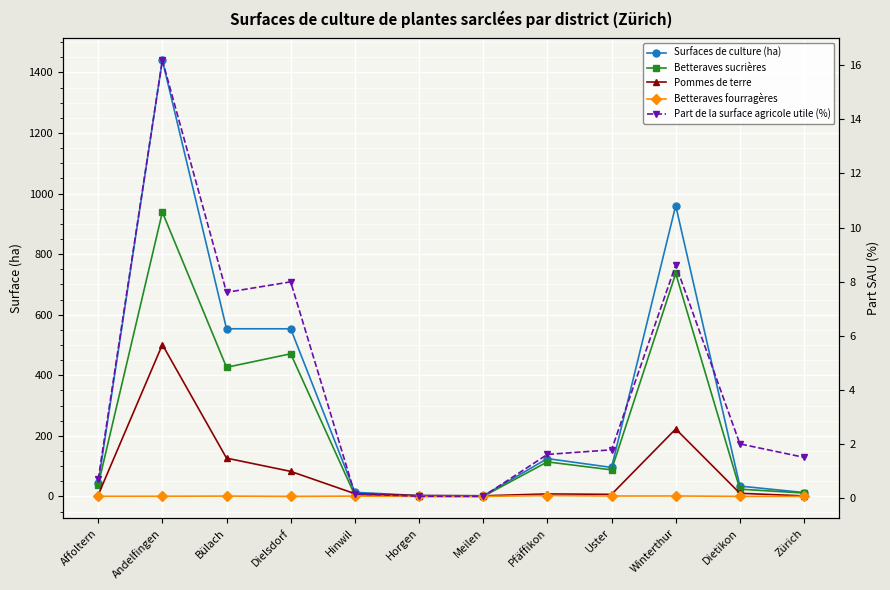

In Betteraves fourragères, how many points are lower than both neighbors (excluding endpoints)?

2